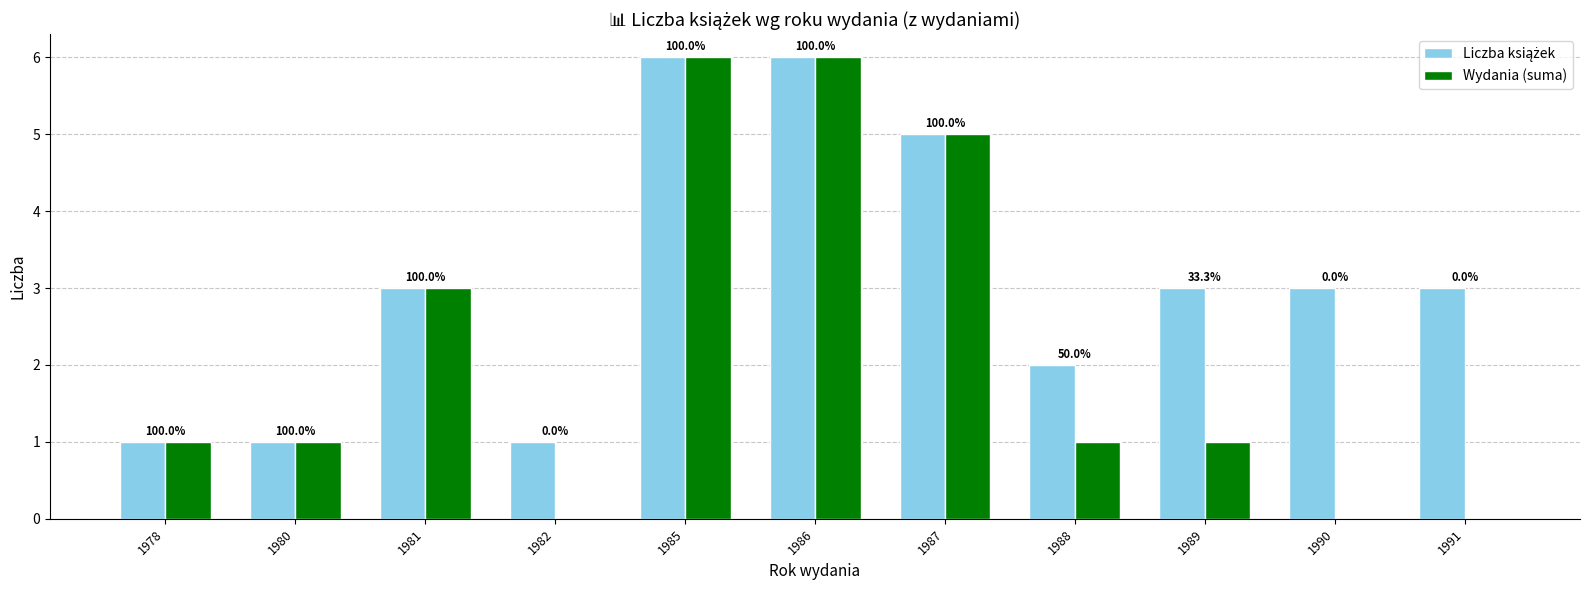

What is the total value across all series at 1986?

12